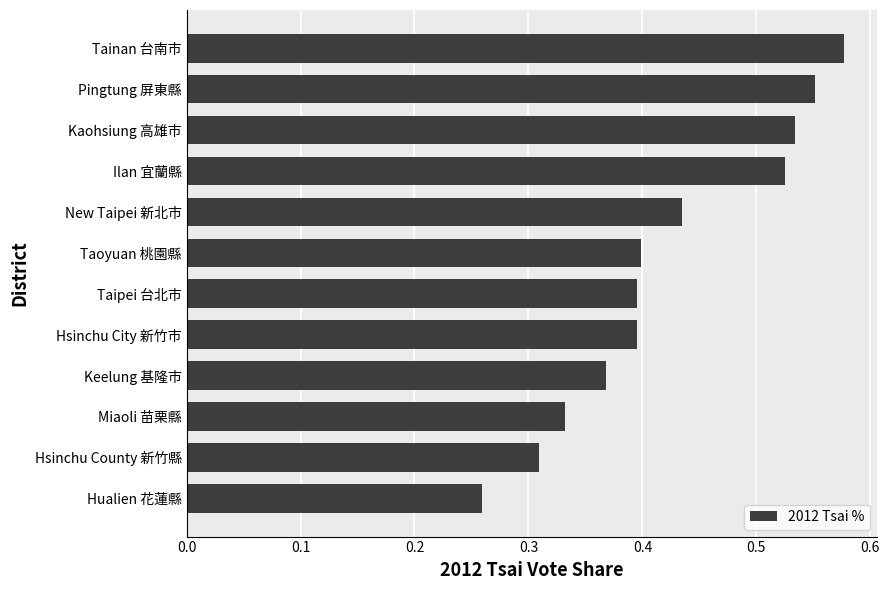

What is the sum of all values?

5.1